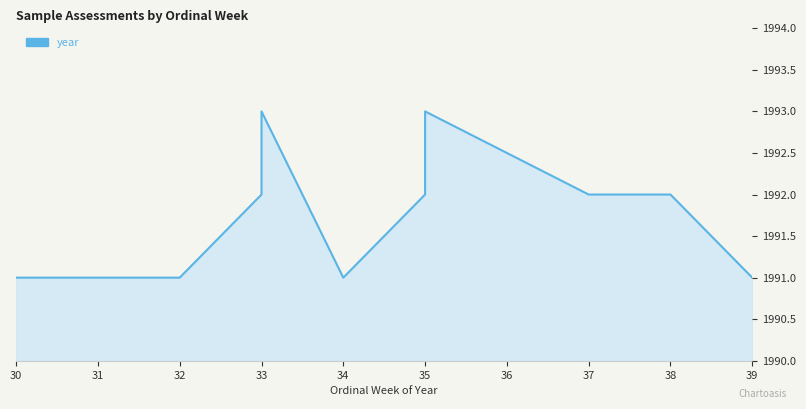

What is the smallest value displayed?

1991